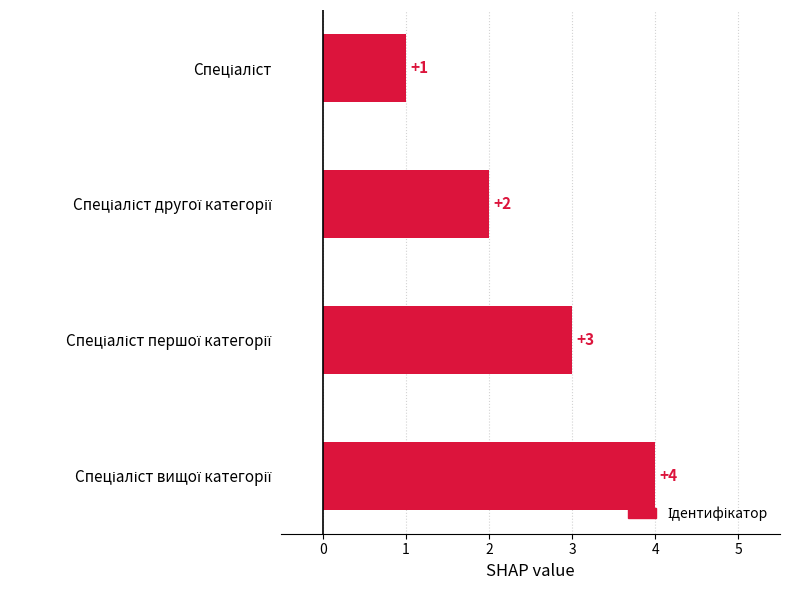

Does the chart contain any negative values?

No